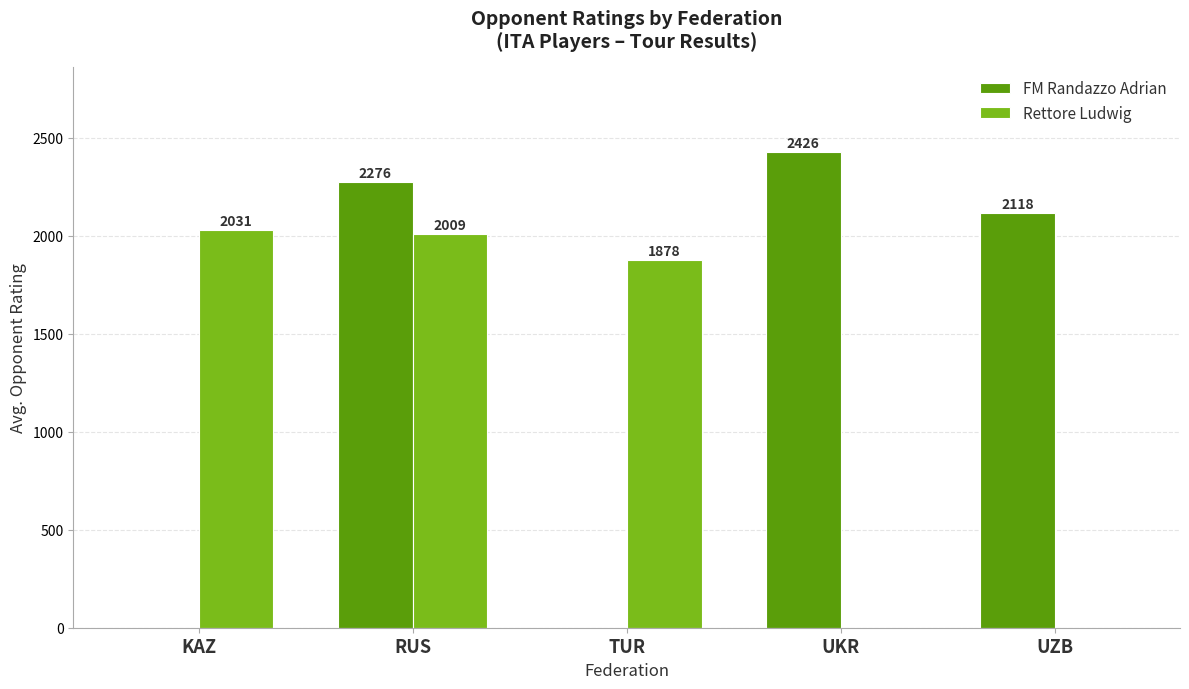

Where is FM Randazzo Adrian nearest to the value 1213?

UZB